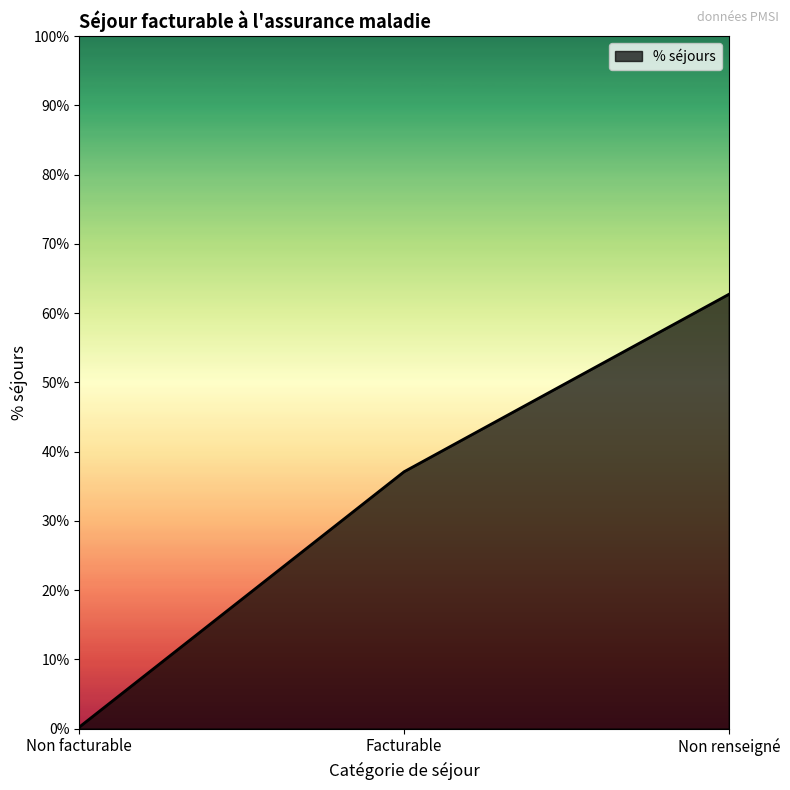

Is it true that the value at Non facturable is 0.0?

False